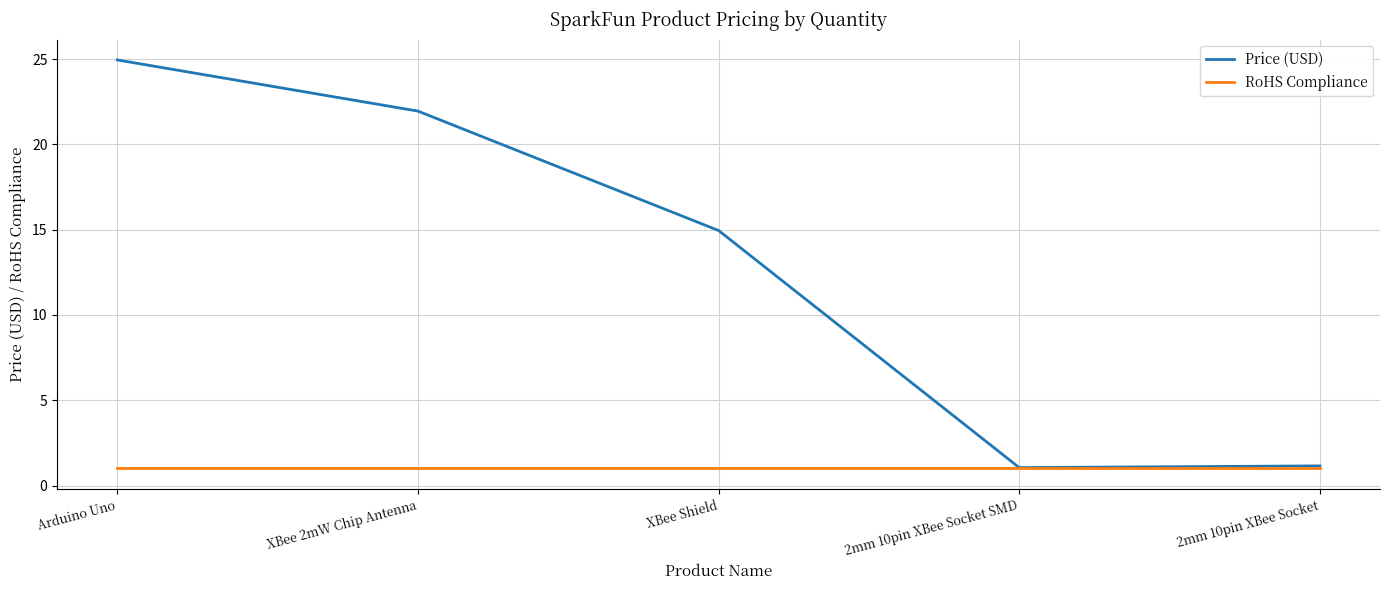

Between XBee 2mW Chip Antenna and 2mm 10pin XBee Socket, which series saw the biggest shift?

Price (USD)